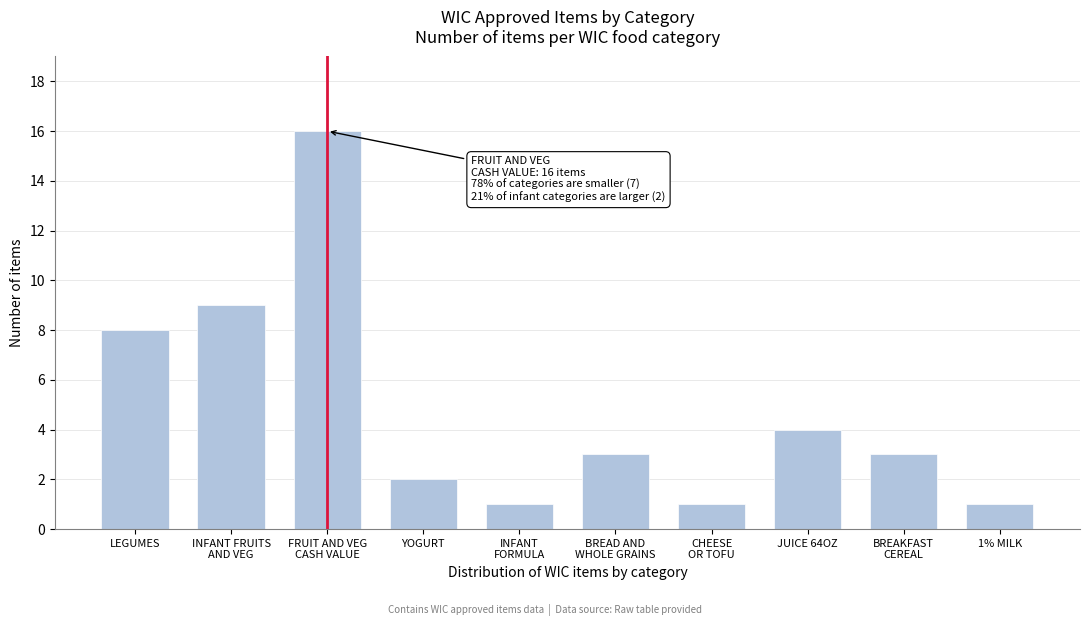

Reading left to right, what are all the values shown in this chart?

8	9	16	2	1	3	1	4	3	1